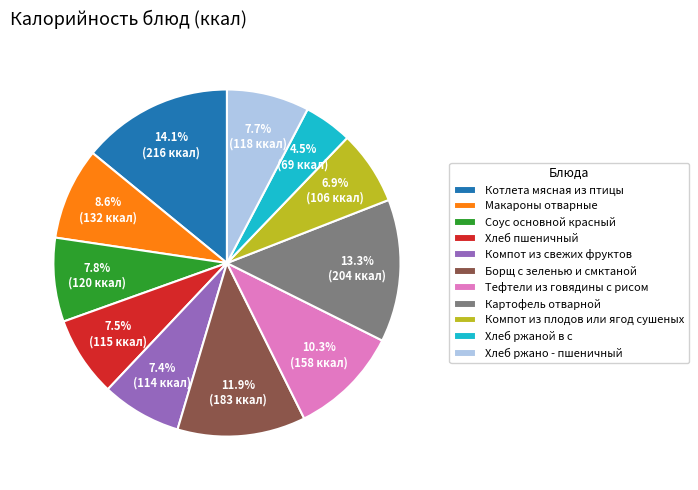

To the nearest percent, what portion does Компот из плодов или ягод сушеных represent?

7%